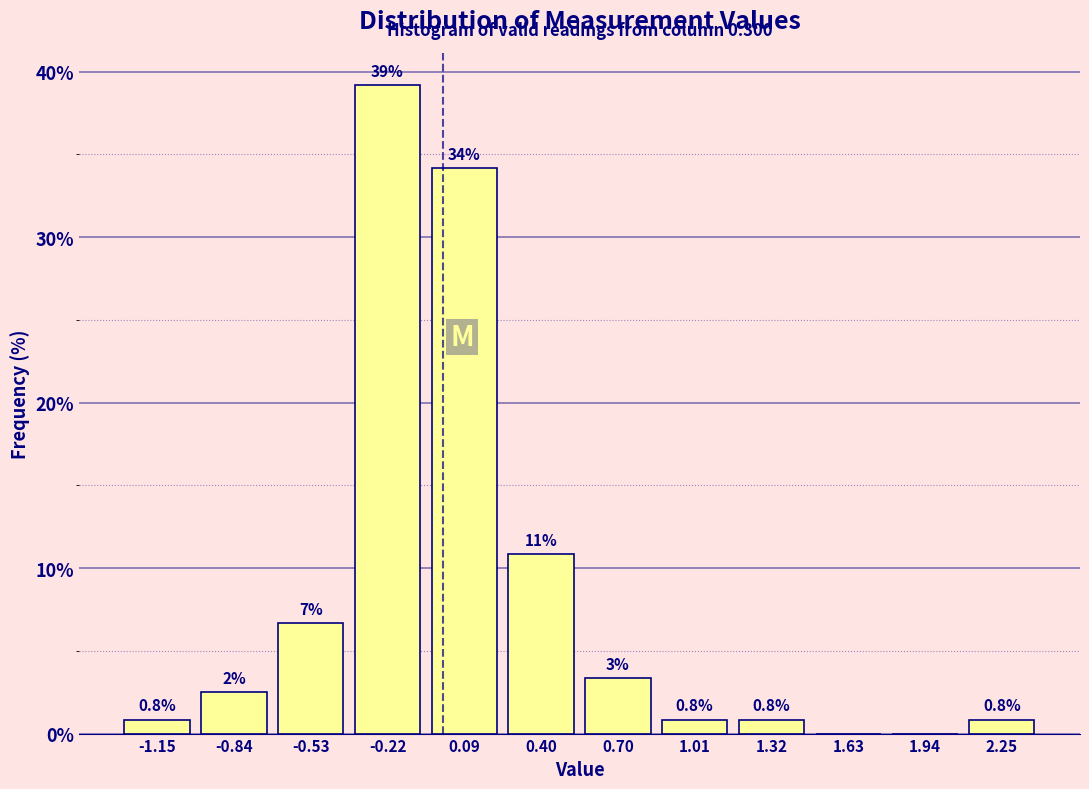

Over which range of the x-axis is the bar tallest?

-0.35 to -0.05